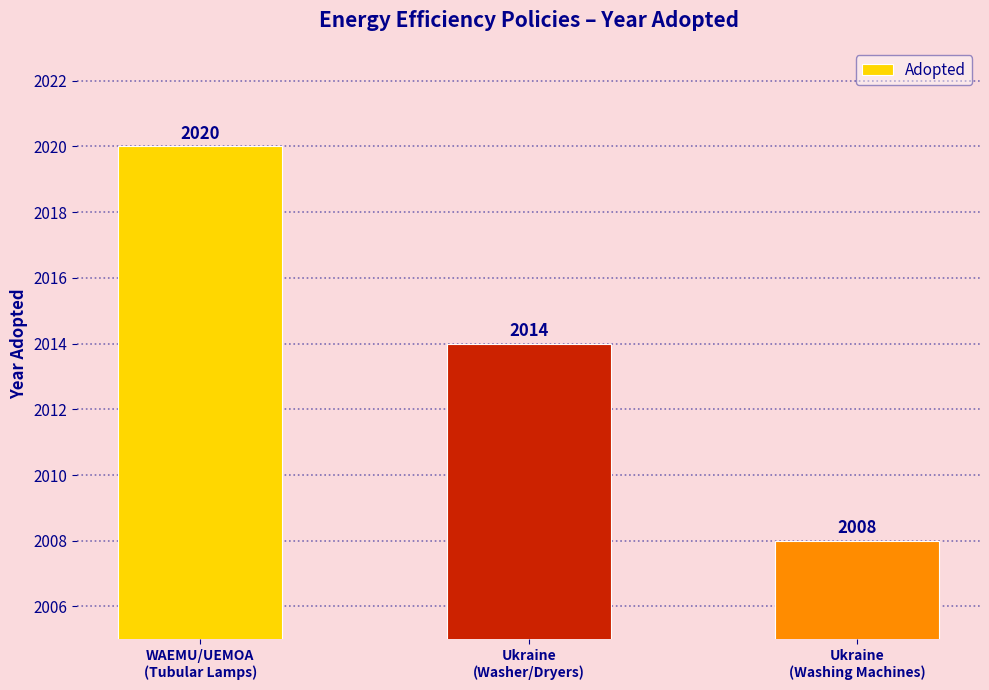

How many values are between 2008 and 2020?

3